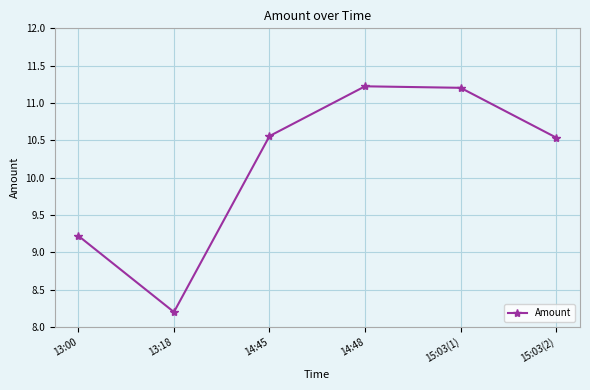

What is the difference between the values at 15:03(1) and 13:18?

3.0